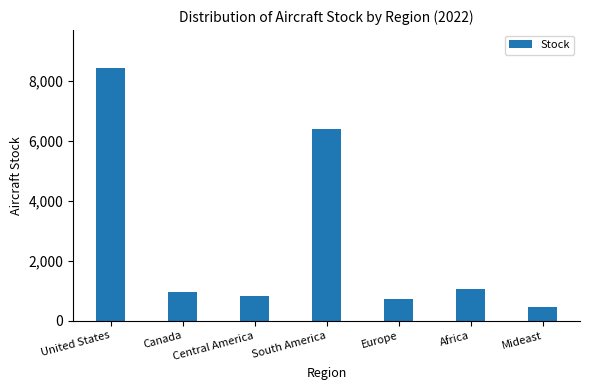

At which label does the data first exceed 954?

United States